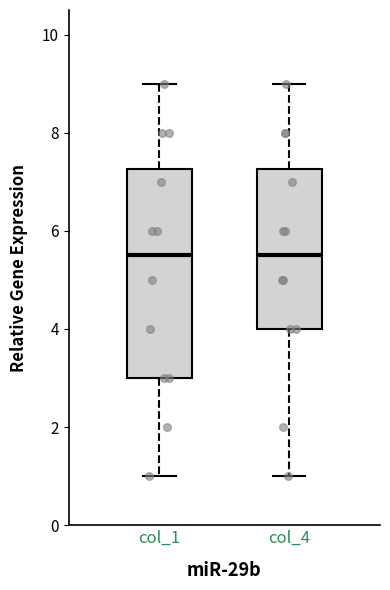

Reading left to right, read every box against the y-axis: the position of its median line, the range the box covers, and the ends of its whiskers. The values are not printed on the chart, so give them approximately, as read against the axis.

col_1: median 5.6, box 3.0 to 7.2, whiskers 1.0 to 9.0
col_4: median 5.6, box 4.0 to 7.2, whiskers 1.0 to 9.0